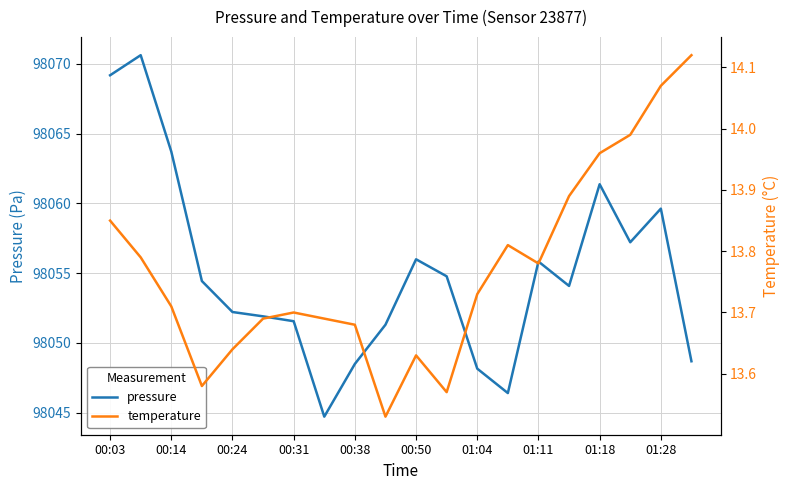

The value of temperature at 11 is 5.1. True or false?

False